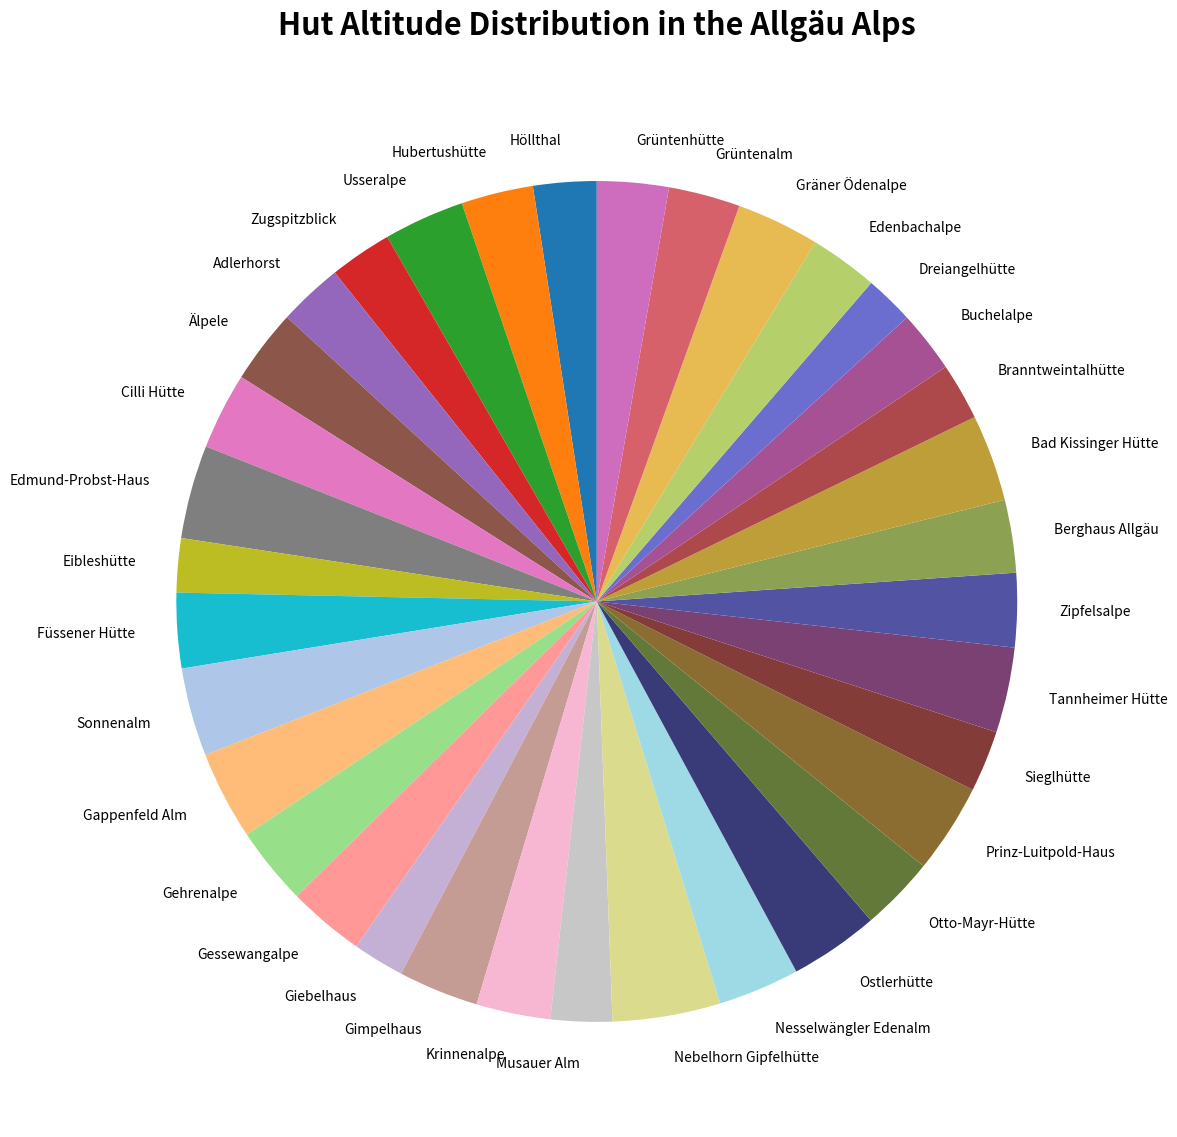

Is there any slice that represents more than half of the pie?

No